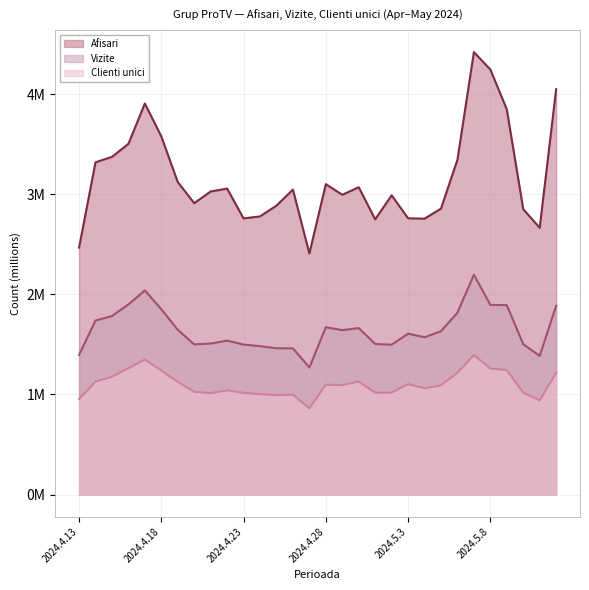

Is it true that Afisari equals 5.4 at 2024.4.14?

False